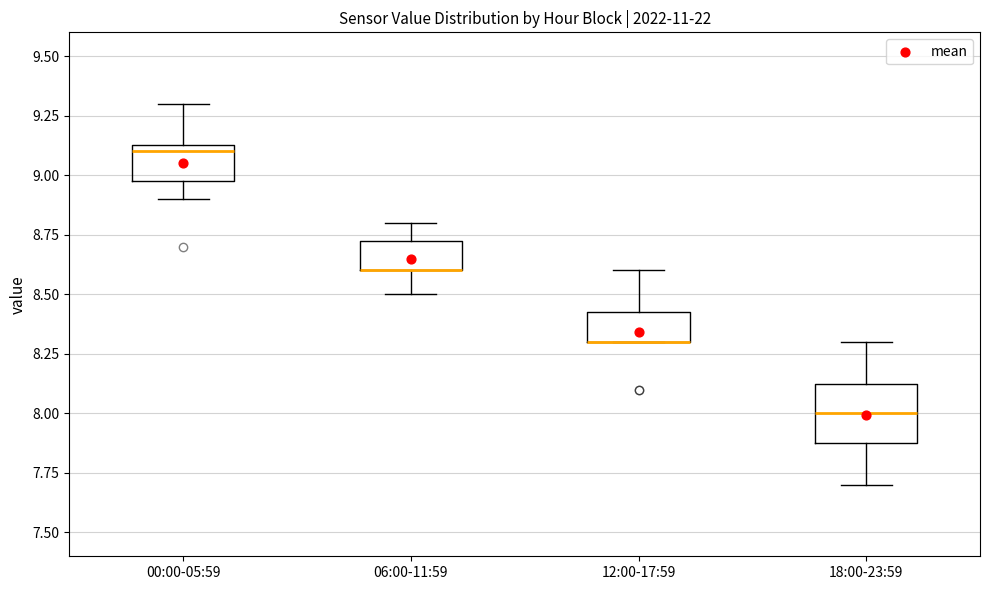

Where does the upper whisker of the box for 06:00-11:59 end on the y-axis? The values are not printed on the chart, so give them approximately, as read against the axis.

8.80